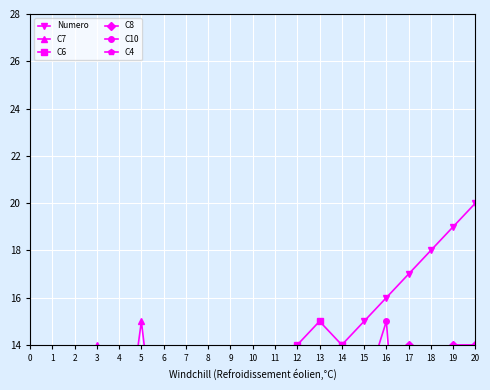

Rank the categories by C10 value from highest to lowest.

16, 8, 9, 11, 15, 18, 6, 1, 7, 14, 2, 3, 19, 20, 10, 12, 17, 4, 5, 13